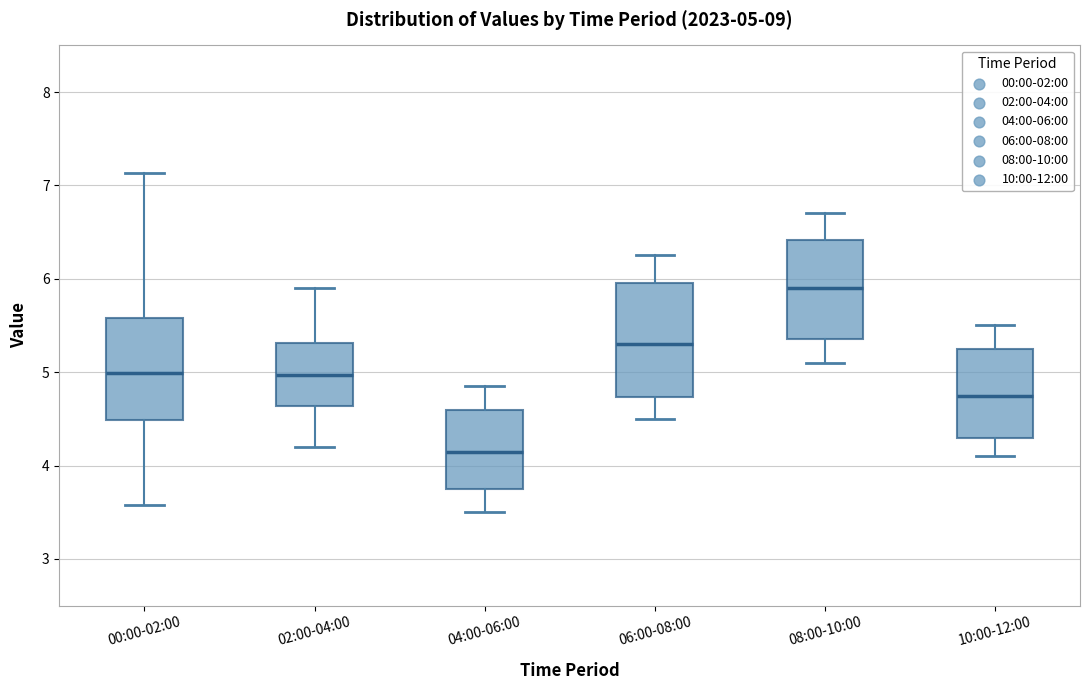

Comparing the boxes themselves (not the whiskers), which one is the tallest?

06:00-08:00